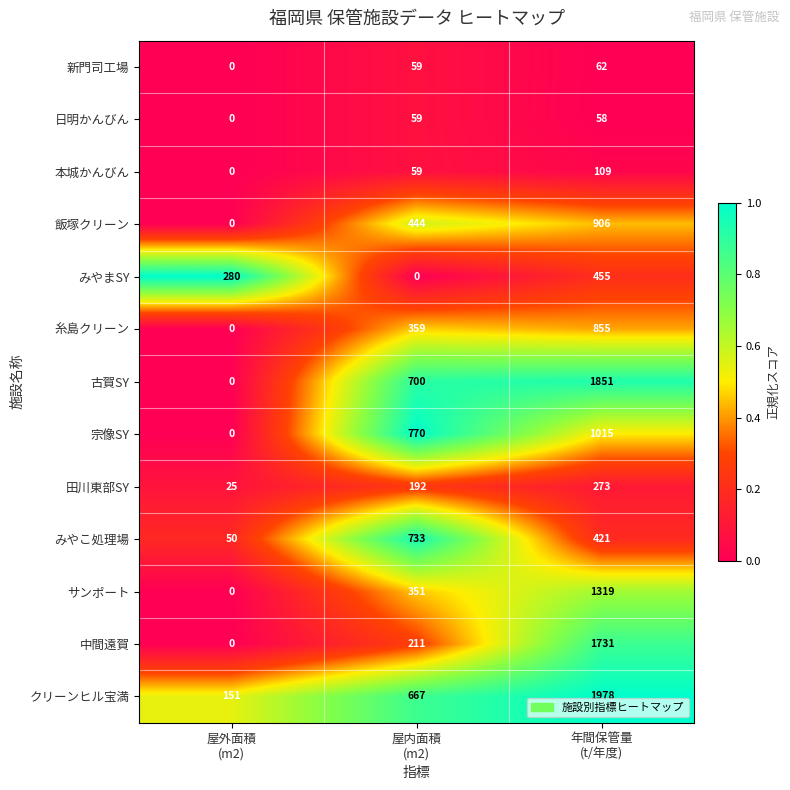

Count the 宗像SY values in the range 0 to 1015.

3